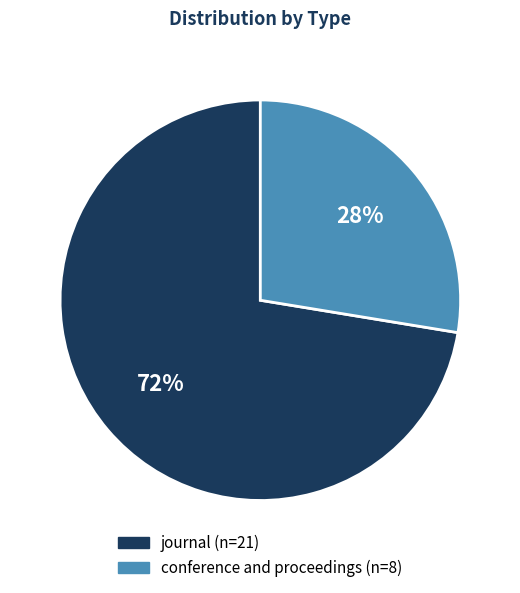

To the nearest percent, what is the average slice percentage?

50%